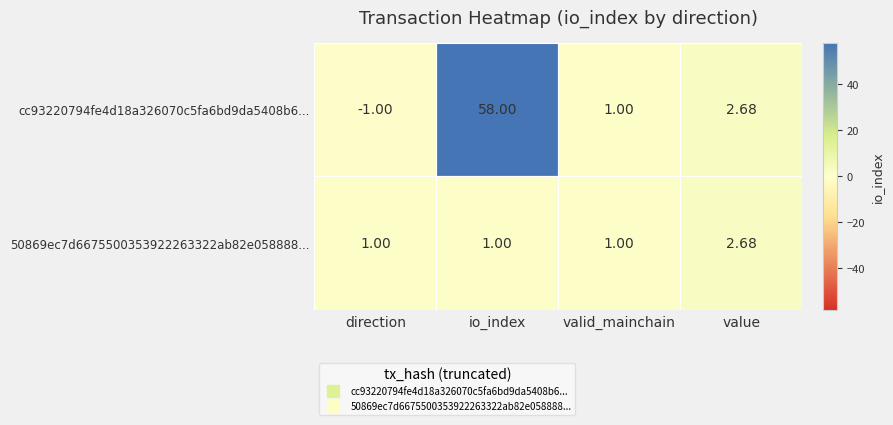

Rank the series by their average value, from lowest to highest.

50869ec7d6675500353922263322ab82e058888..., cc93220794fe4d18a326070c5fa6bd9da5408b6...